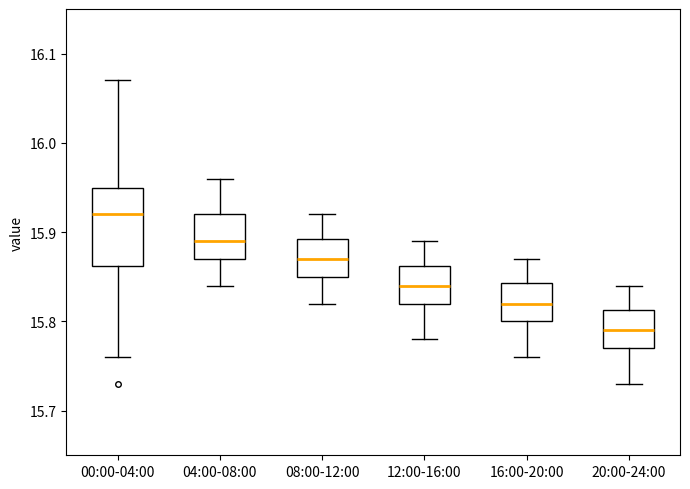

Which box is the tallest, from its lower edge to its upper edge?

00:00-04:00